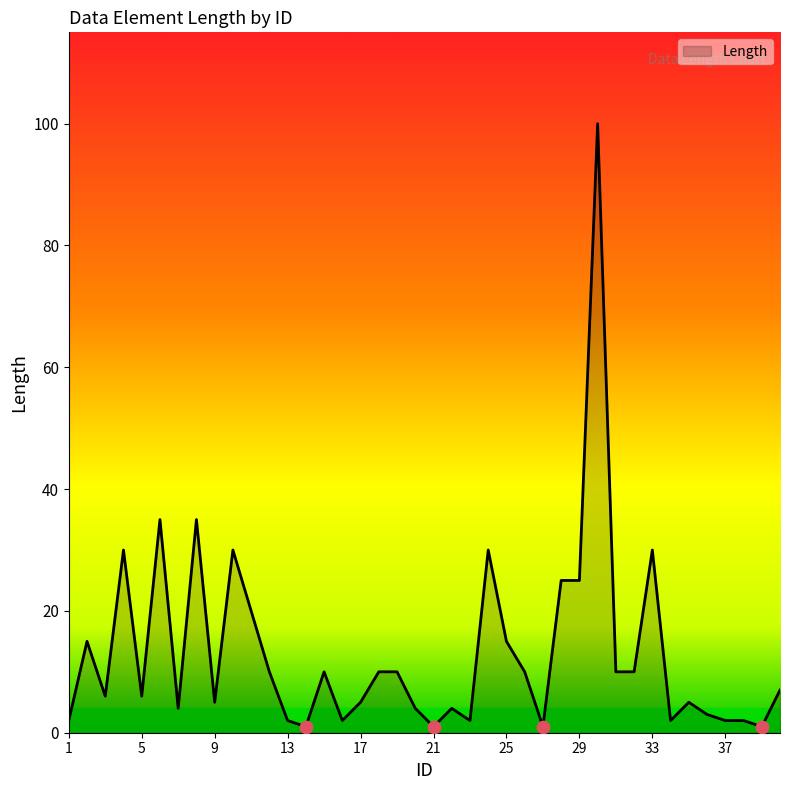

What is the difference between the maximum and minimum values?

99